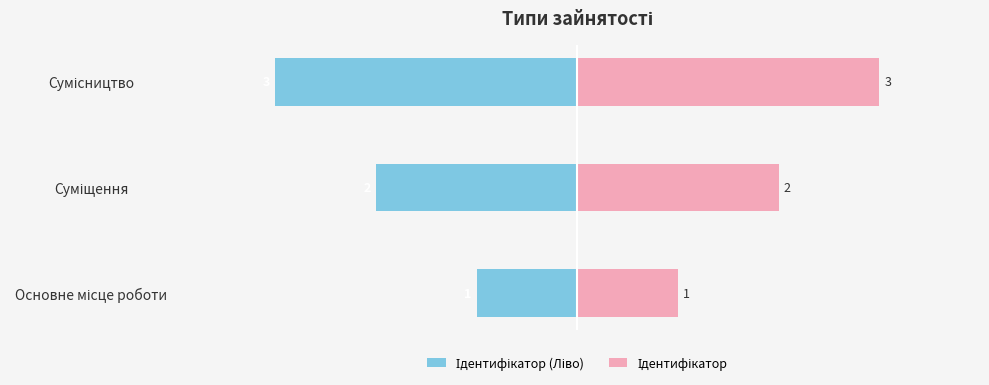

Rank the series by their average value, from highest to lowest.

Ідентифікатор, Ідентифікатор (Ліво)